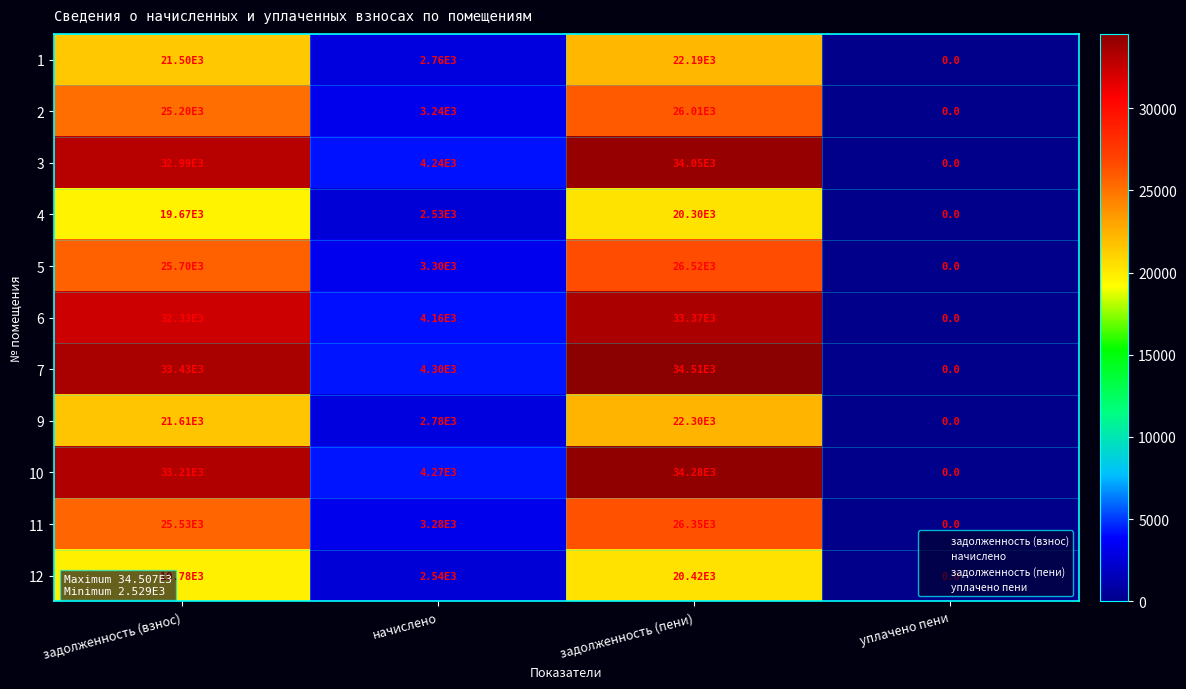

Which category has the lowest value across all series?

уплачено пени